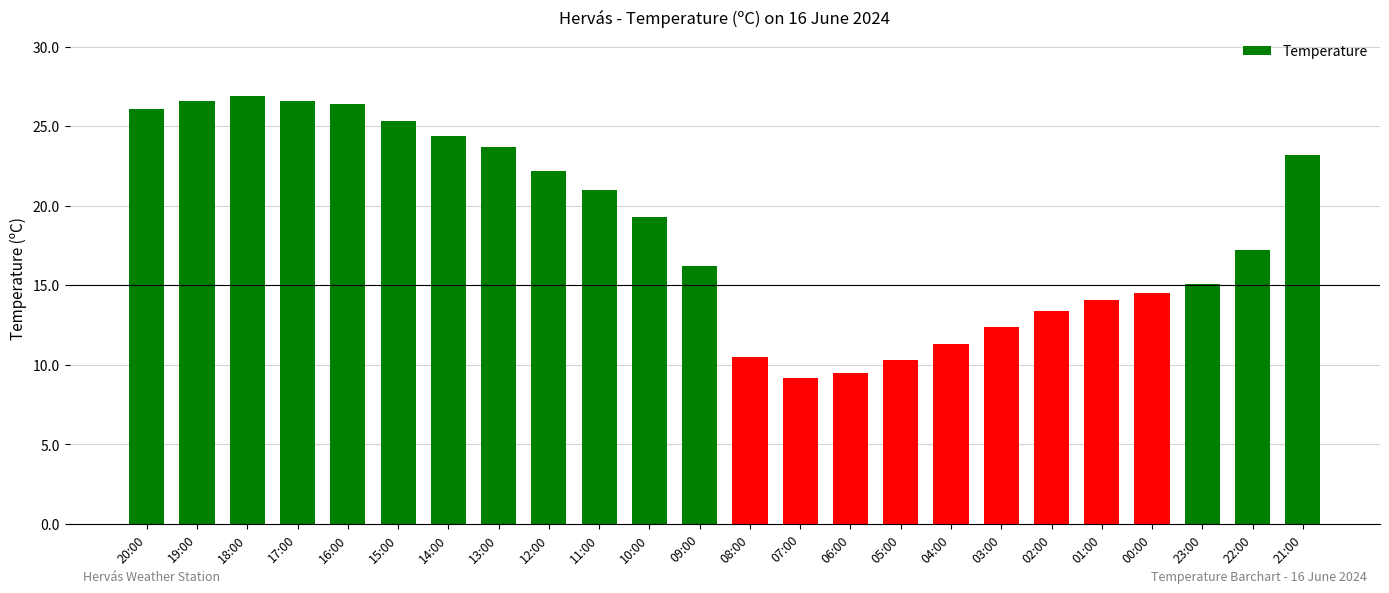

How many bars are there in total?

24